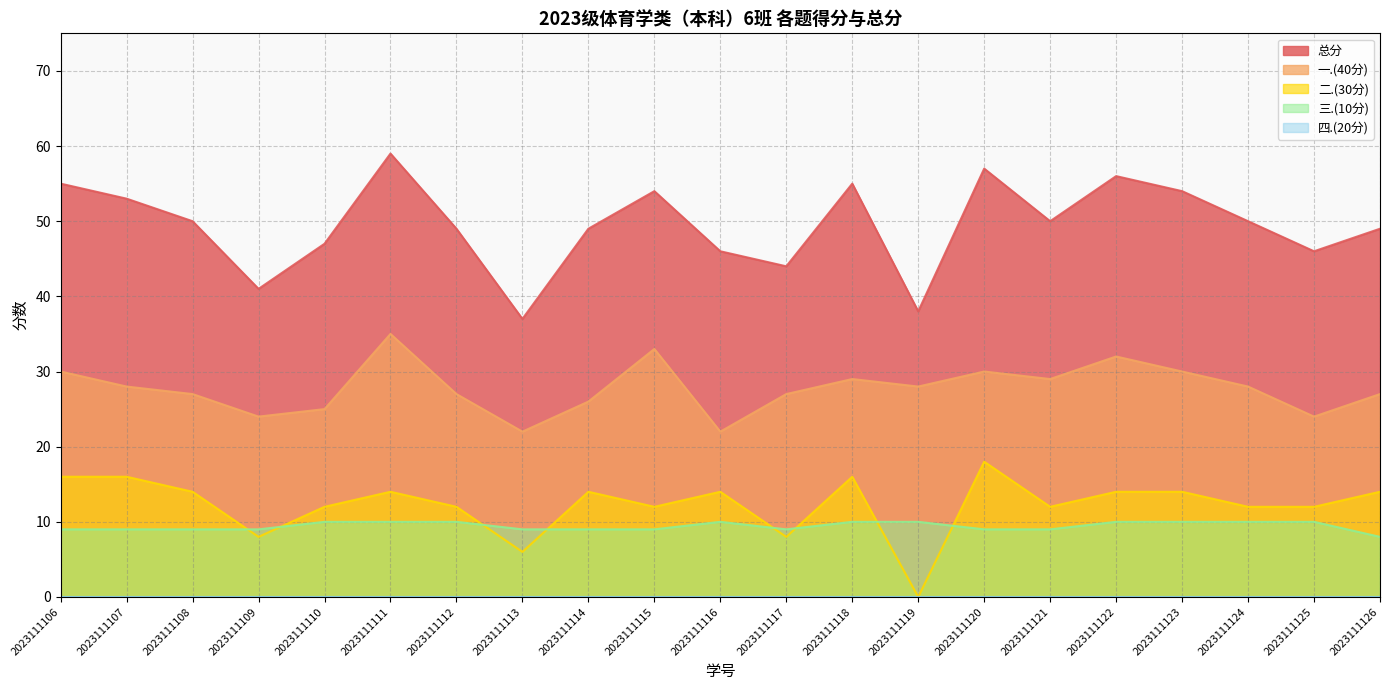

List the series in order of their peak value, highest first.

总分, 一.(40分), 二.(30分), 三.(10分)